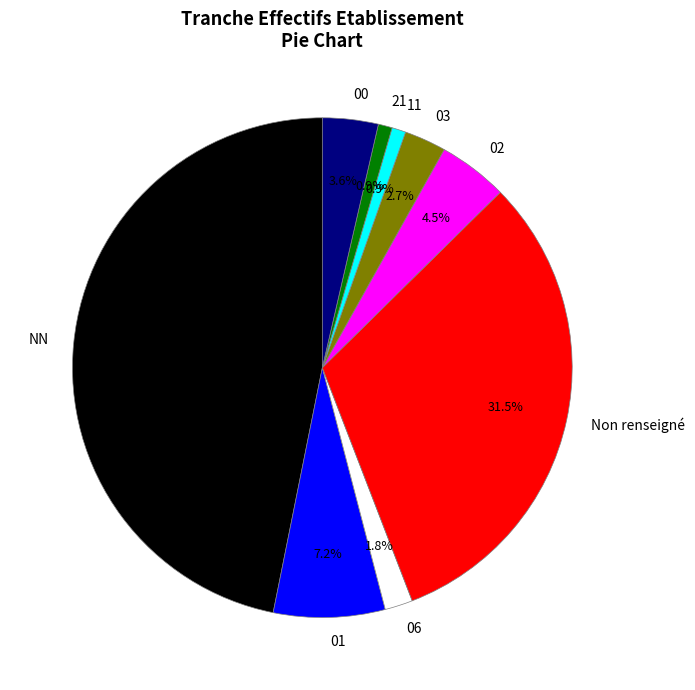

To the nearest percent, what is the difference between the largest and smallest slice percentages?

46%